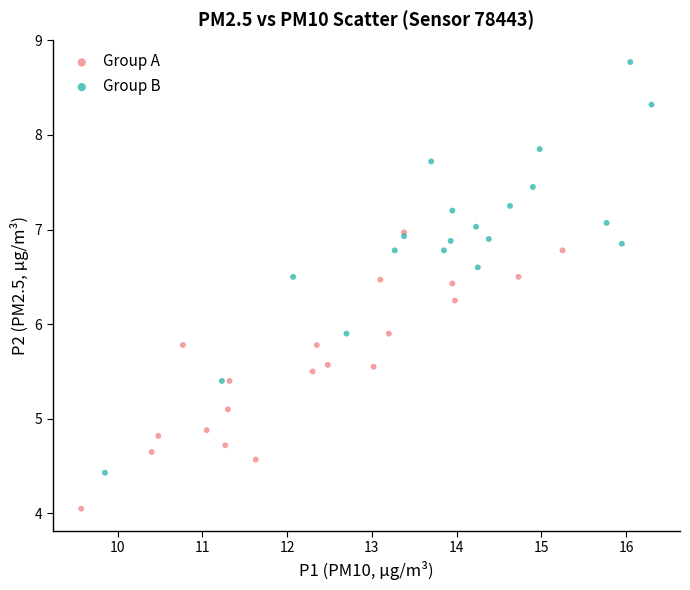

Which series has the widest spread of Y values?

Group B